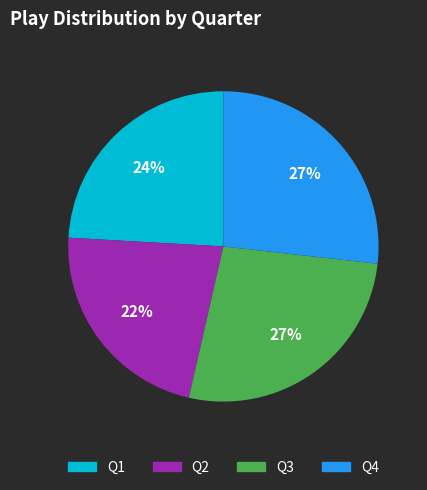

How many slices are in this pie chart?

4